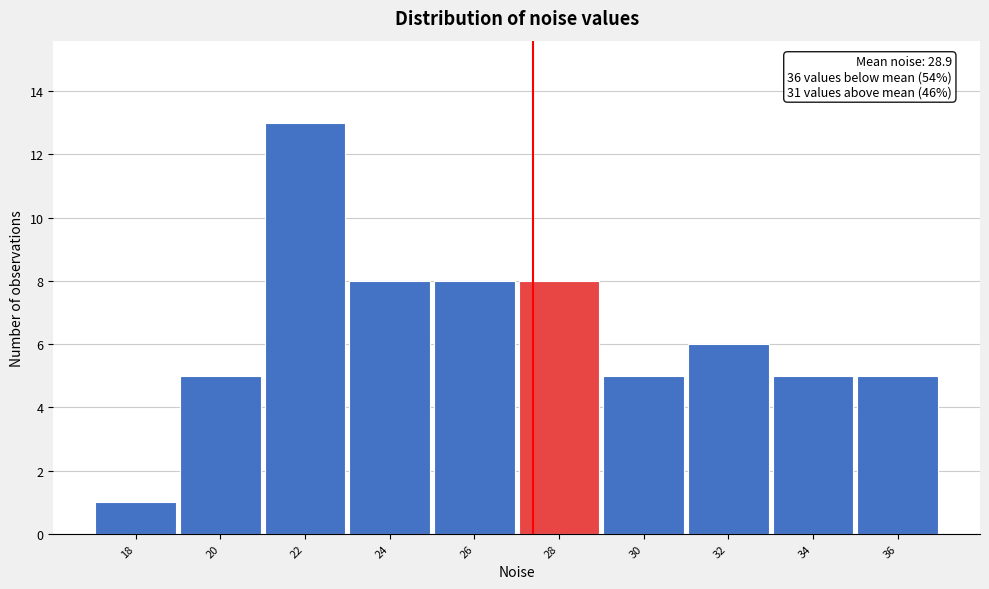

Reading right to left, what are all the values shown in this chart?

5	5	6	5	8	8	8	13	5	1